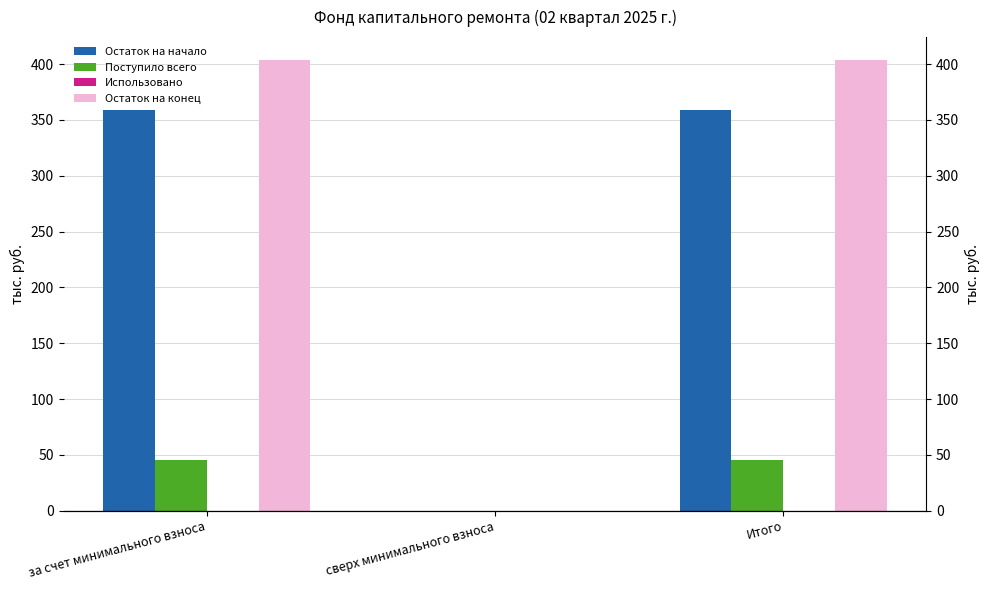

How many data points does each series have?

3